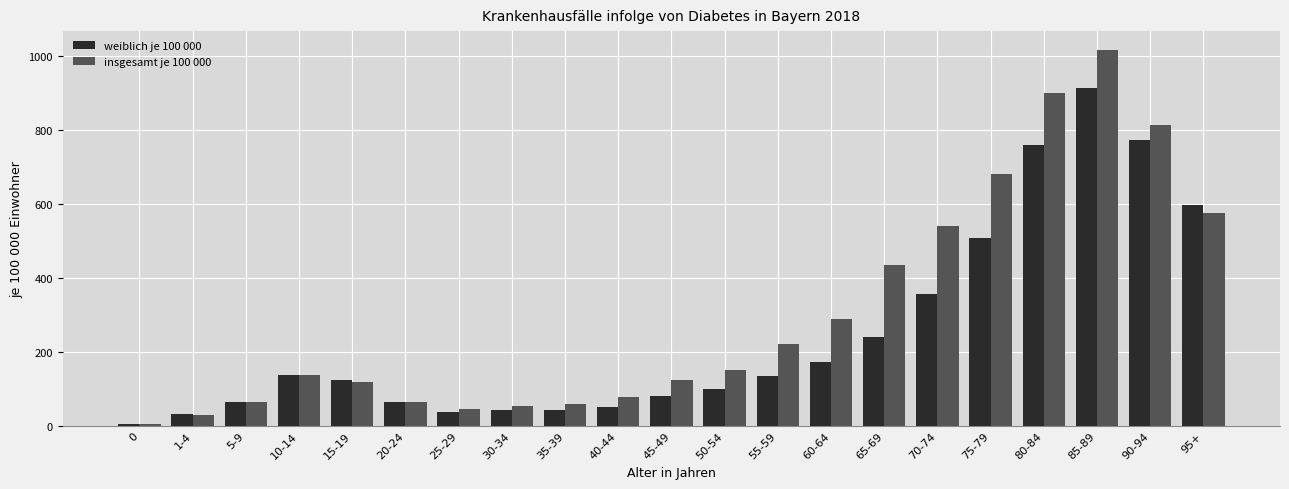

How many categories are shown in the chart?

21